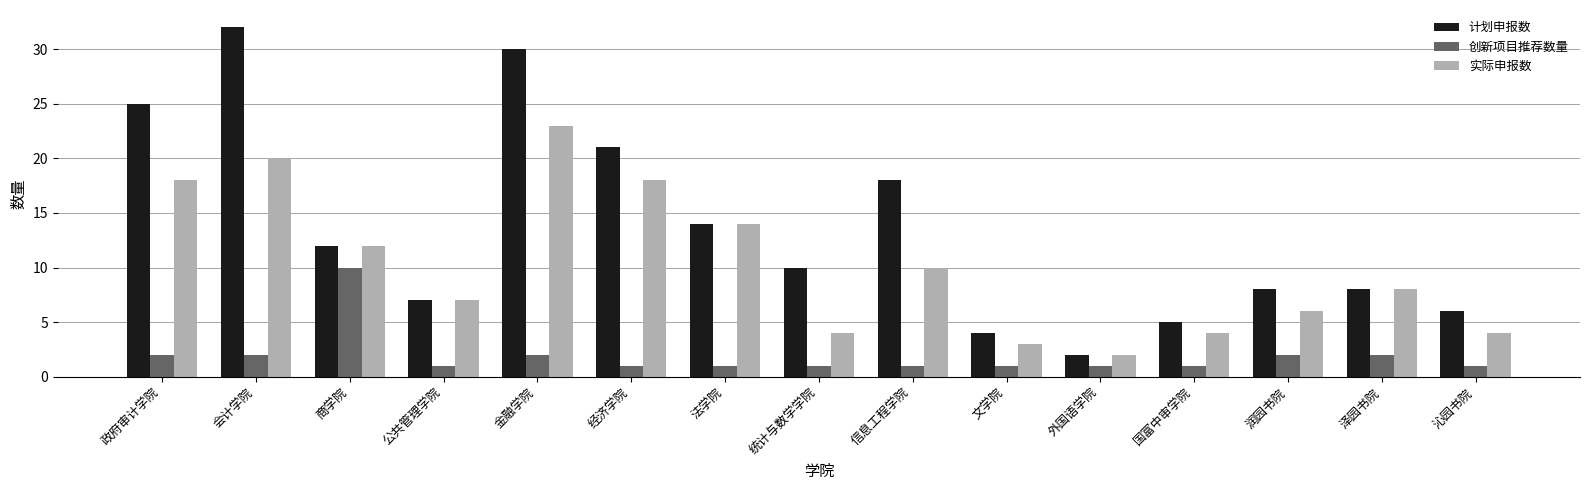

True or false: 计划申报数 has a value of 14 at 统计与数学学院.

False